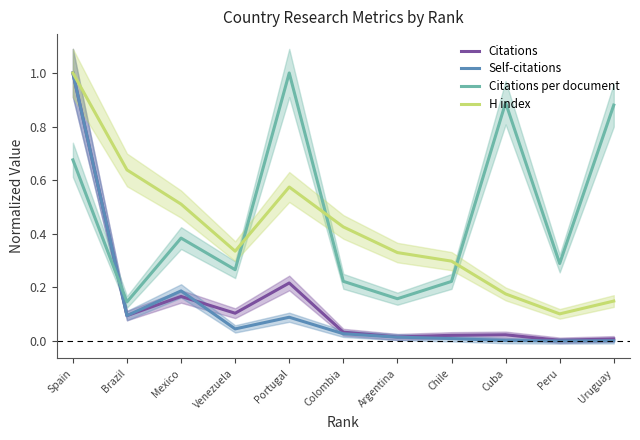

The Citations per document series shows 1.3 at Uruguay. True or false?

False